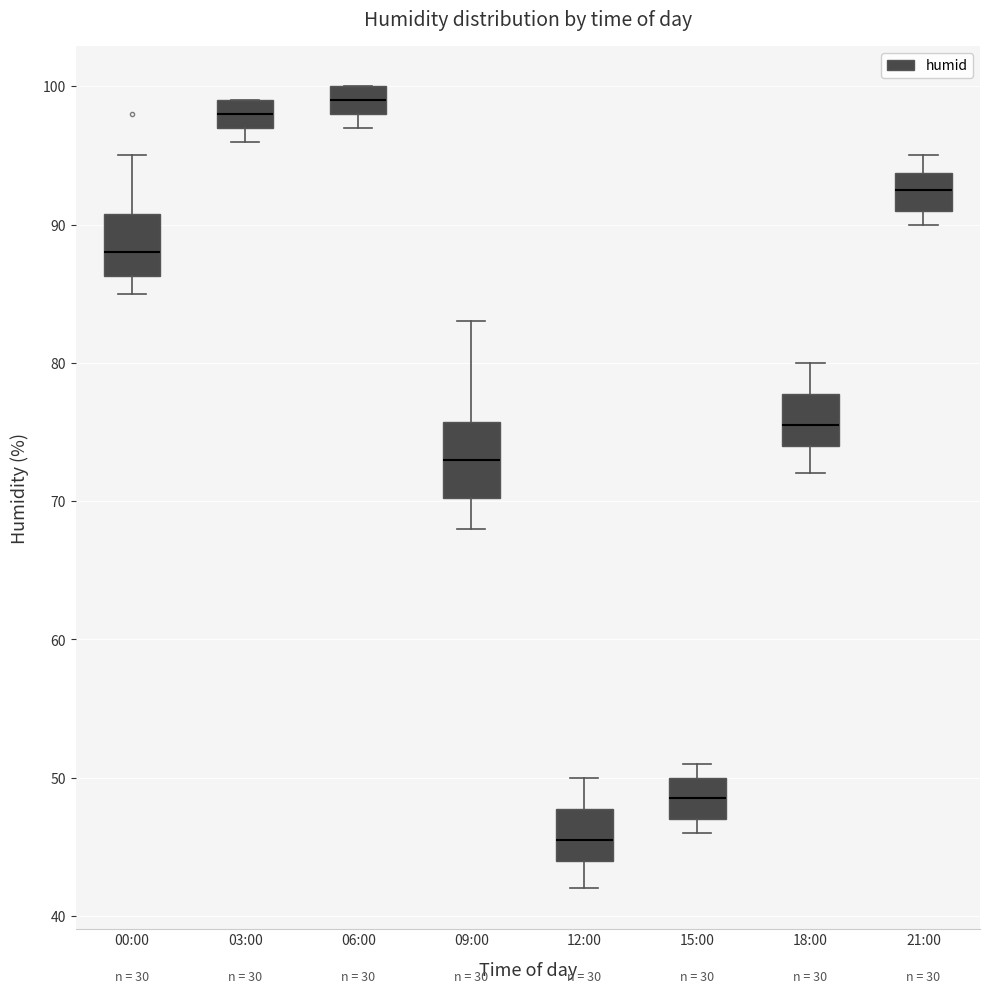

Reading left to right, read every box against the y-axis: the position of its median line, the range the box covers, and the ends of its whiskers. The values are not printed on the chart, so give them approximately, as read against the axis.

00:00: median 88, box 86 to 91, whiskers 85 to 95
03:00: median 98, box 97 to 99, whiskers 96 to 99
06:00: median 99, box 98 to 100, whiskers 97 to 100
09:00: median 73, box 70 to 76, whiskers 68 to 83
12:00: median 46, box 44 to 48, whiskers 42 to 50
15:00: median 49, box 47 to 50, whiskers 46 to 51
18:00: median 76, box 74 to 78, whiskers 72 to 80
21:00: median 93, box 91 to 94, whiskers 90 to 95